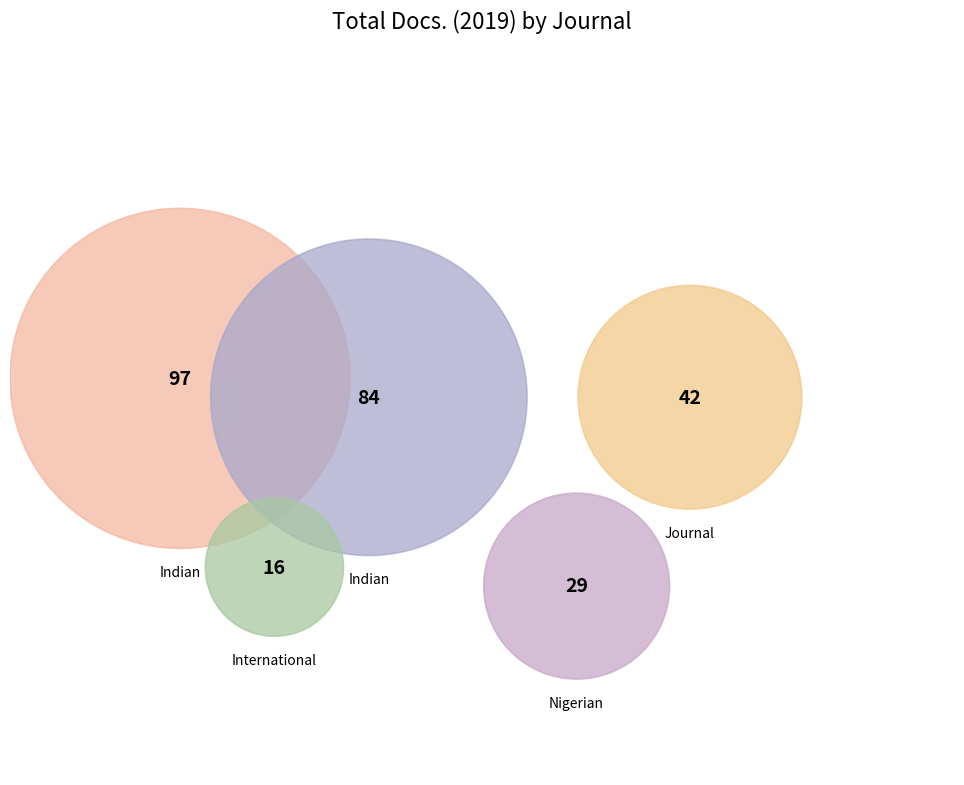

What percentage is NOT represented by Indian Journal of Public Health?

68.7%